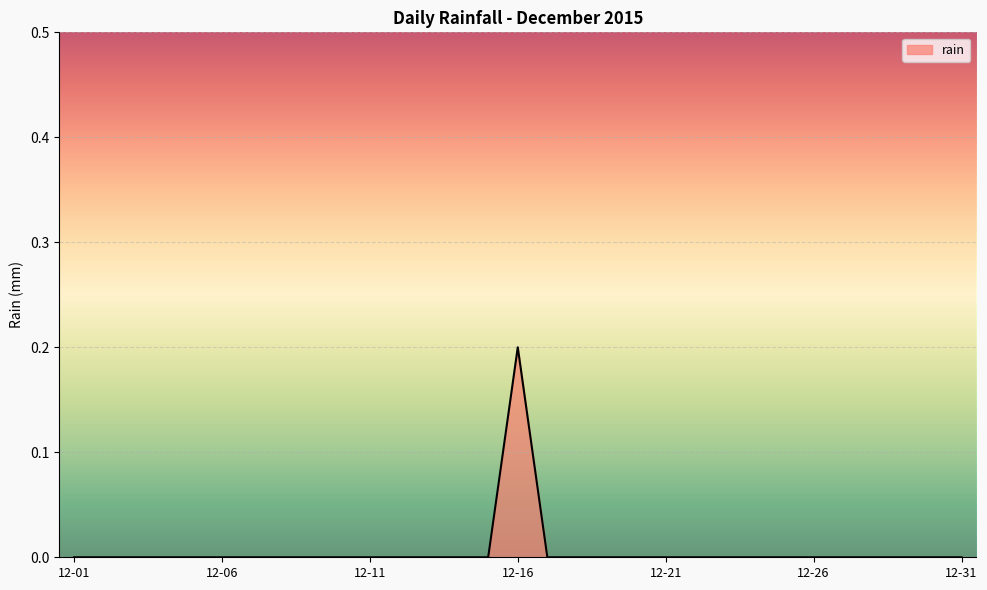

Which label corresponds to the largest value in the chart?

12-16